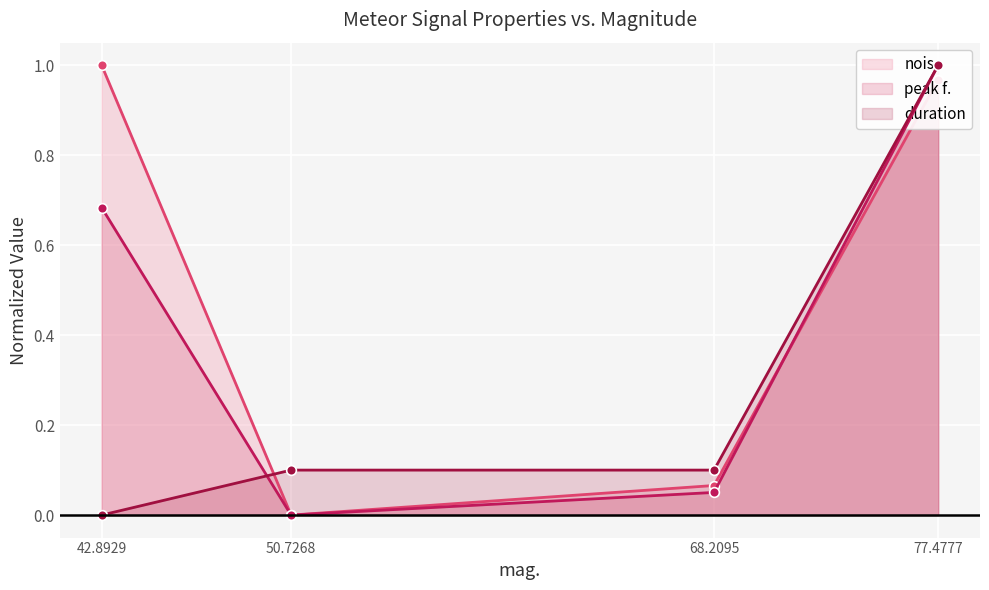

Which category has the lowest value in the noise series?

50.7268